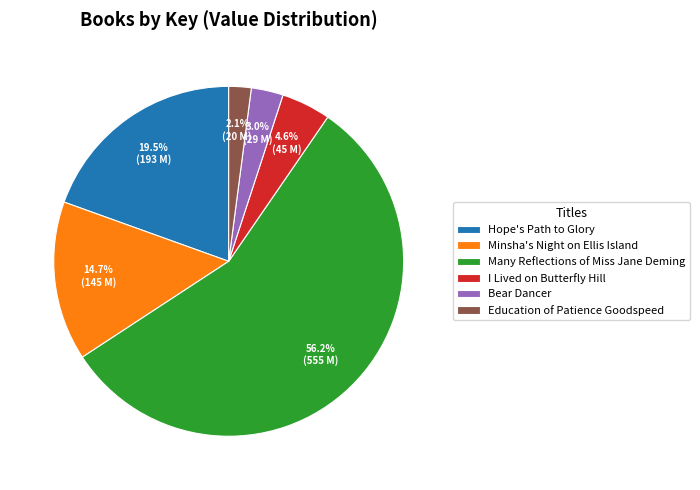

How many slices are in this pie chart?

6